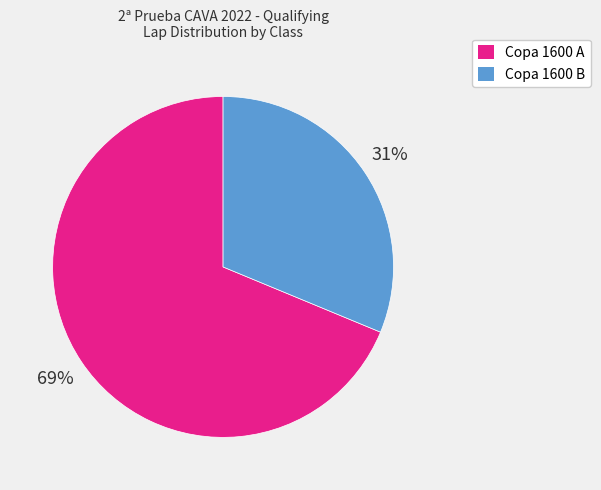

Does any single category account for the majority?

Yes